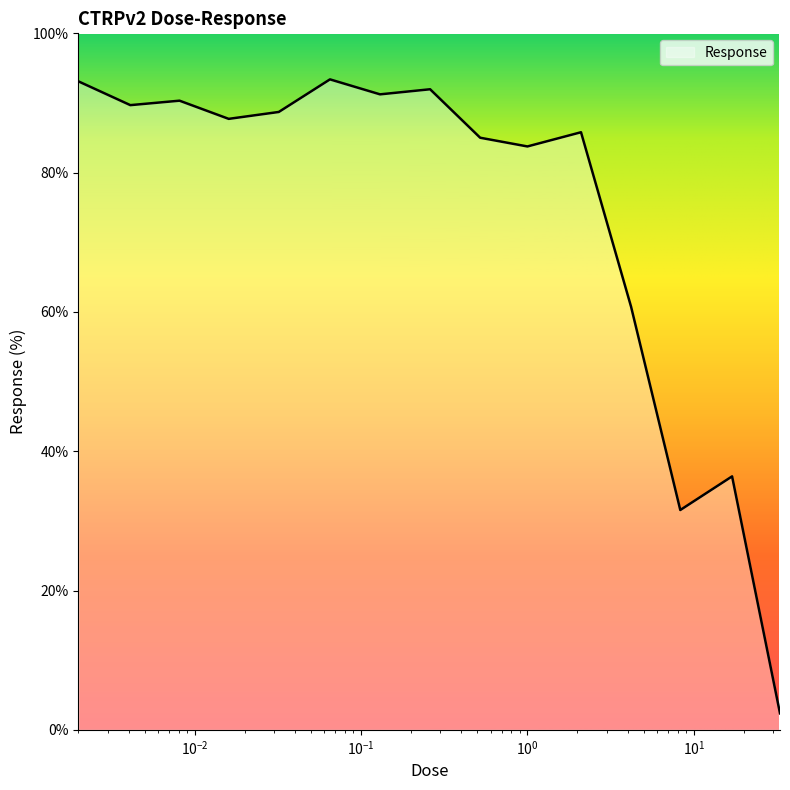

What is the difference between the maximum and minimum values?

91.0